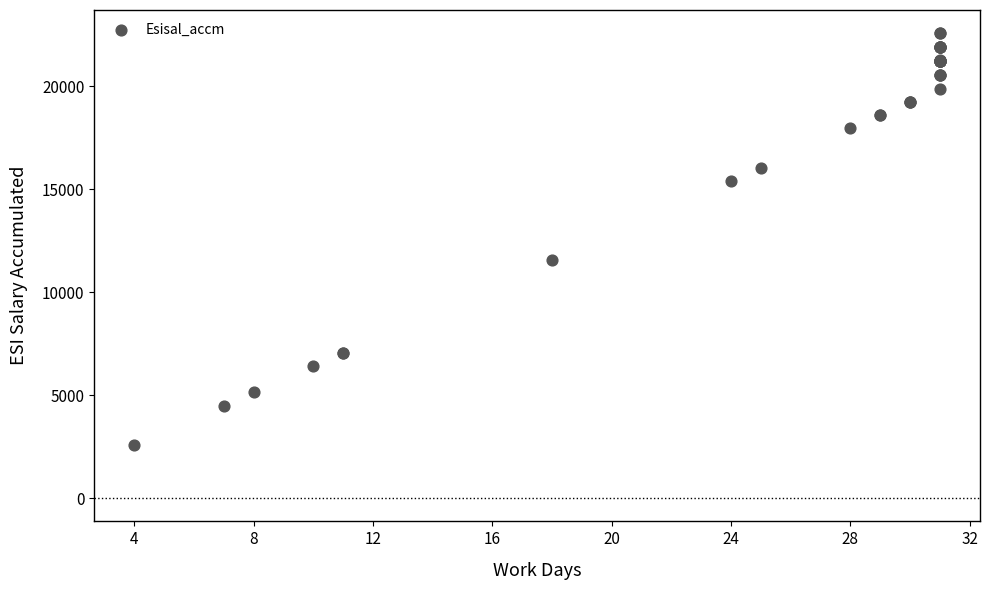

What Y value in the scatter plot is closest to 12577?

11552